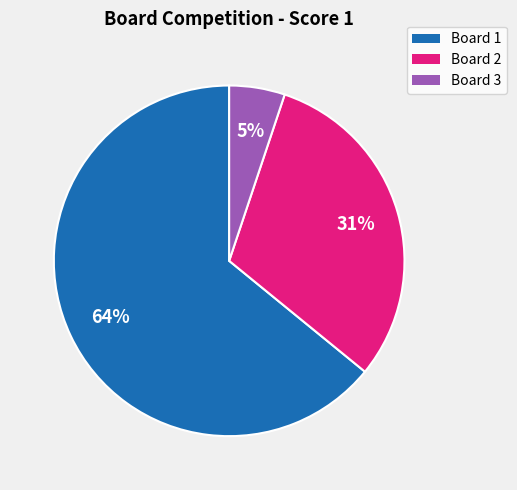

Approximately how many times larger is the value at Board 1 compared to Board 2?

2.1